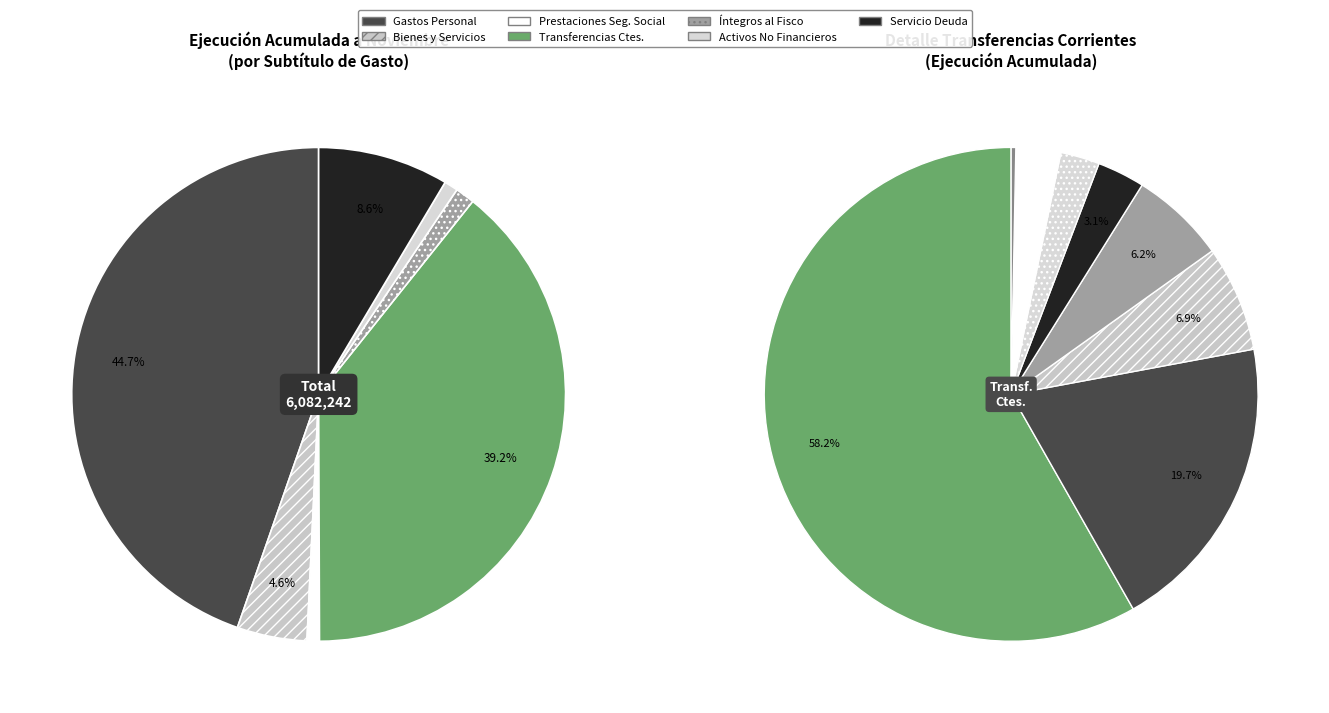

Which slice is the largest?

GASTOS EN PERSONAL